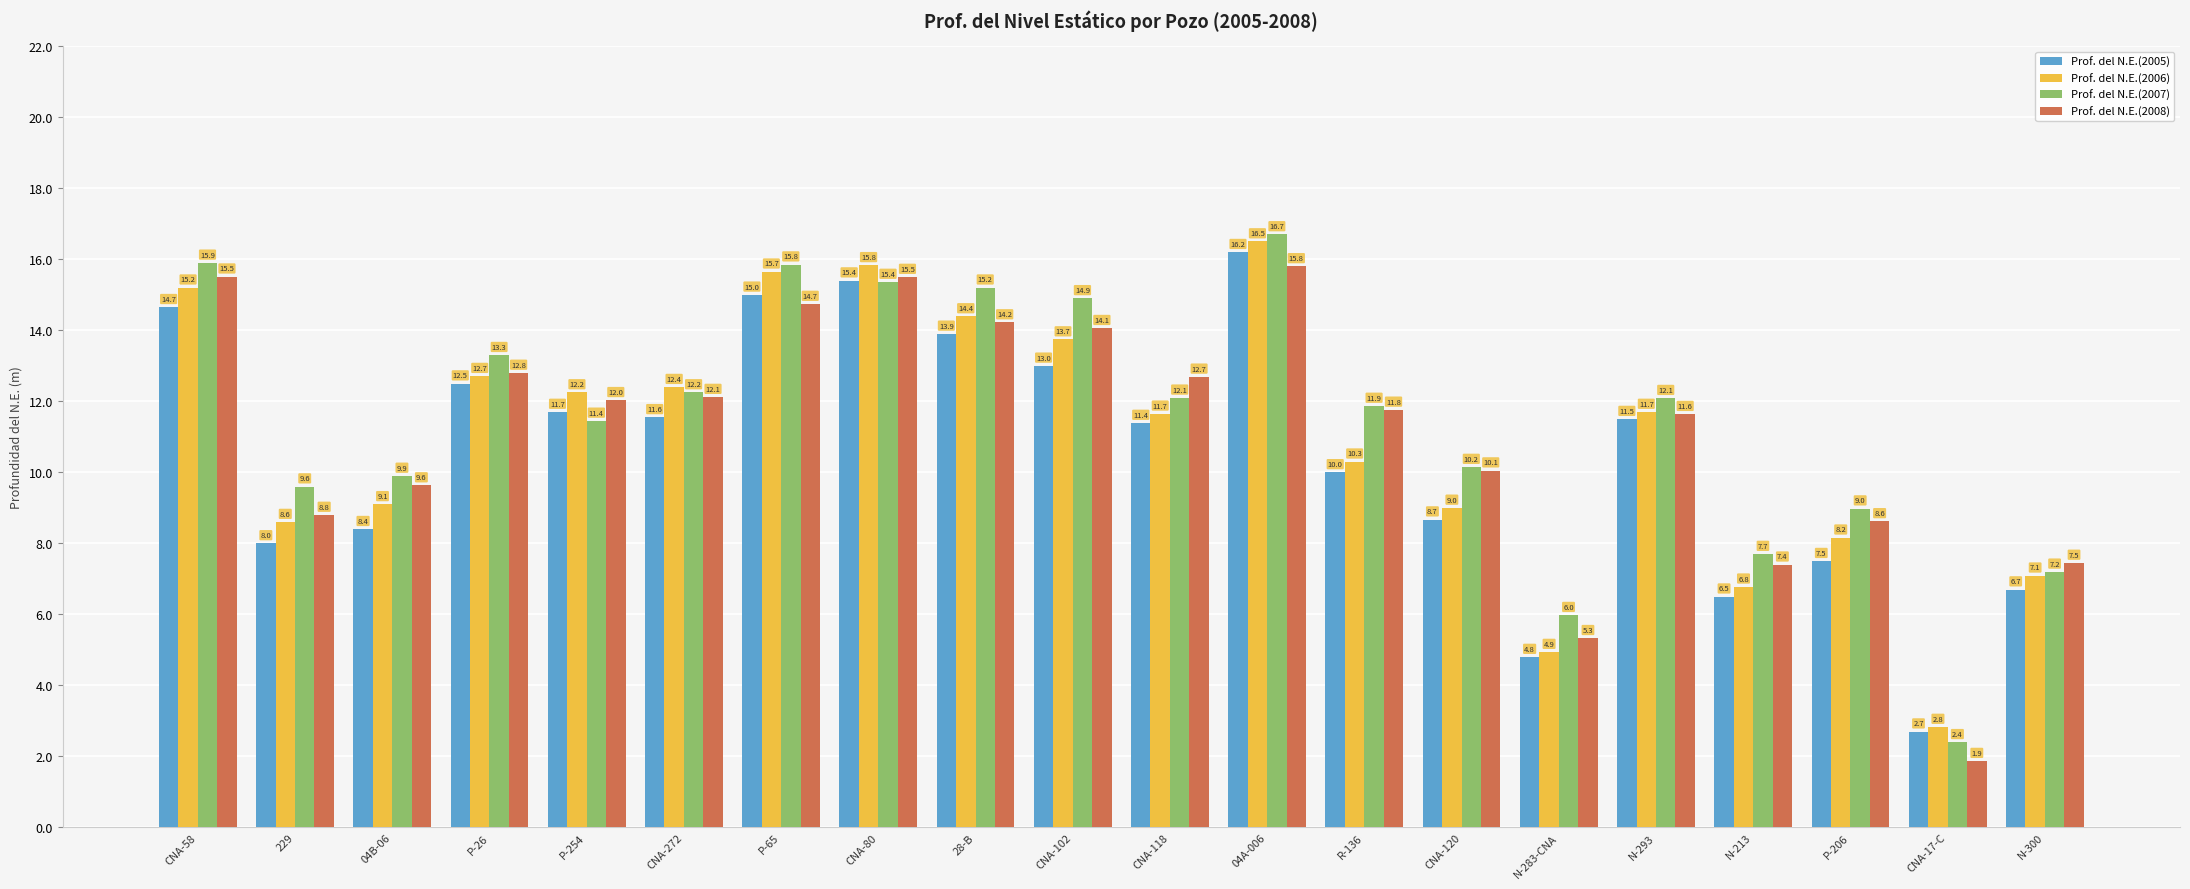

Which category has the lowest value across all series?

CNA-17-C